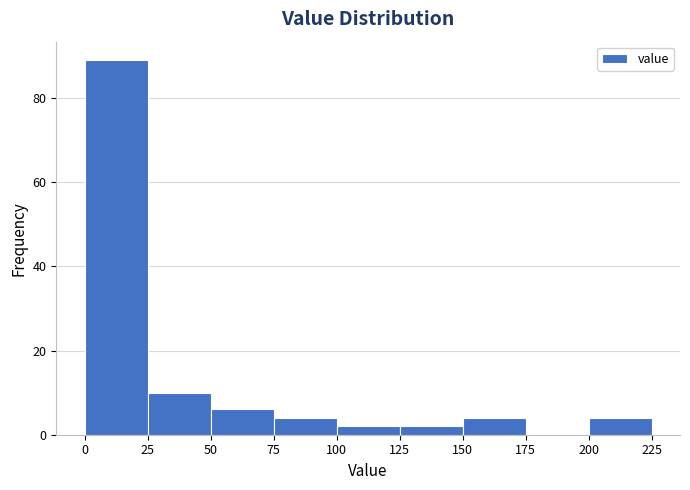

Which range on the x-axis has the tallest bar?

0 to 25